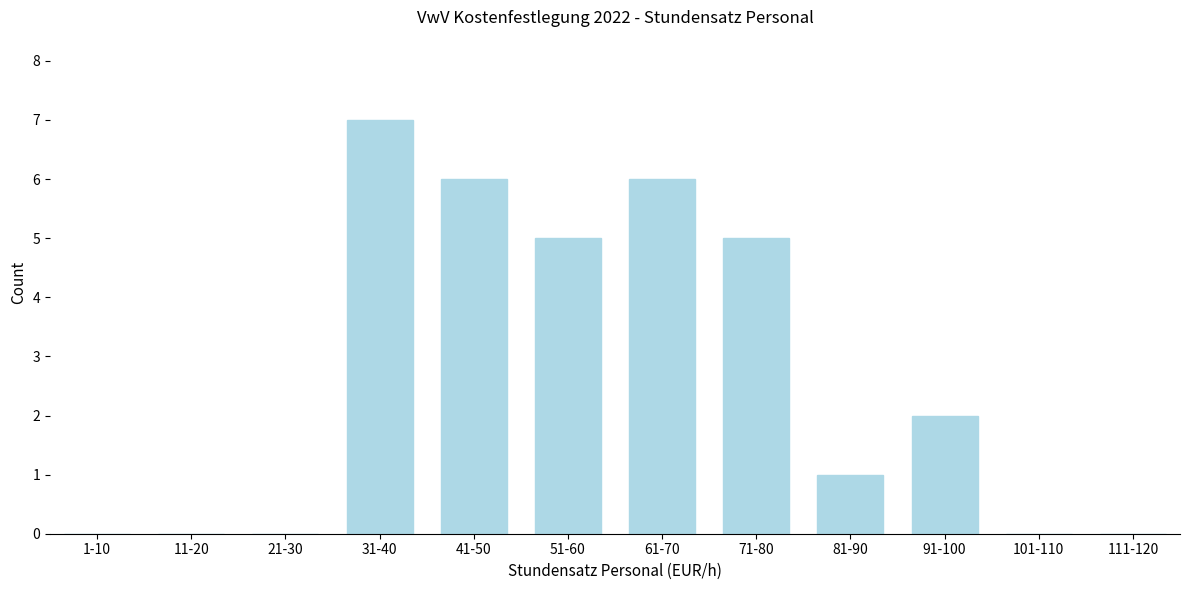

Reading left to right, list all the values displayed in this chart.

1-10=0	11-20=0	21-30=0	31-40=7	41-50=6	51-60=5	61-70=6	71-80=5	81-90=1	91-100=2	101-110=0	111-120=0